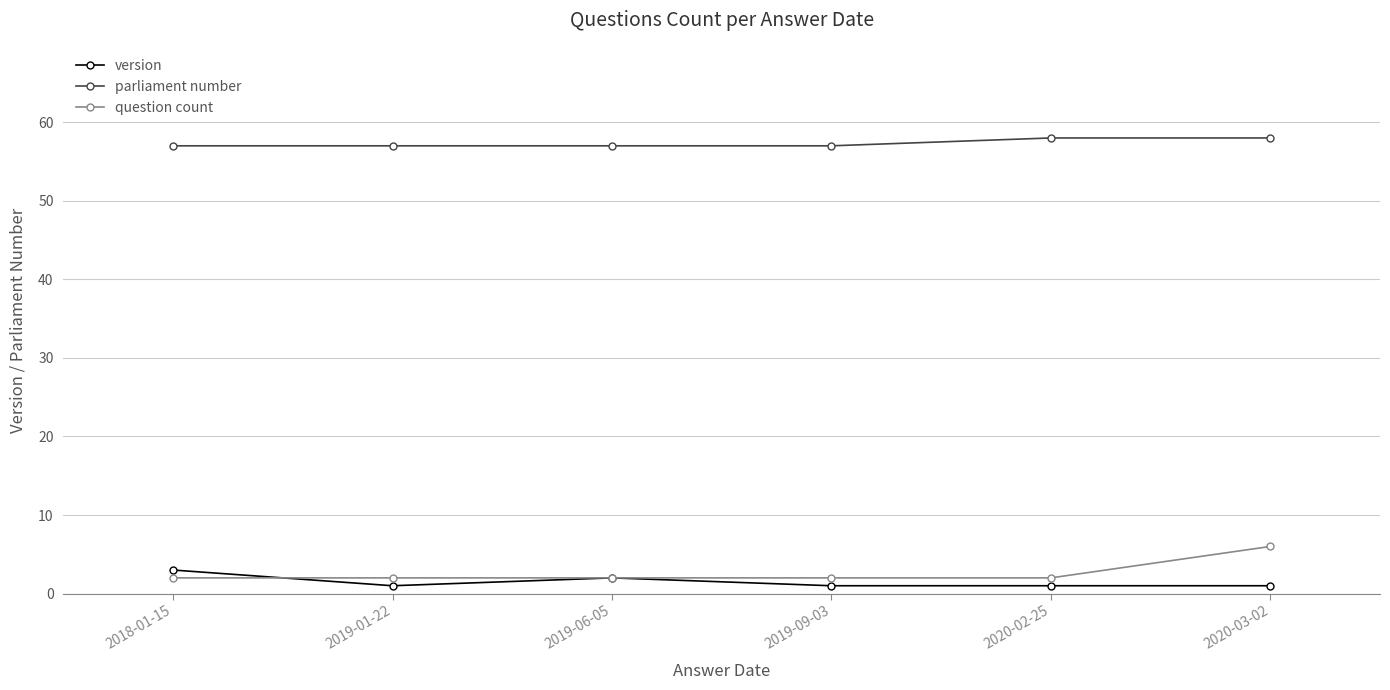

True or false: parliament number has more than 2 points higher than both neighbors.

False